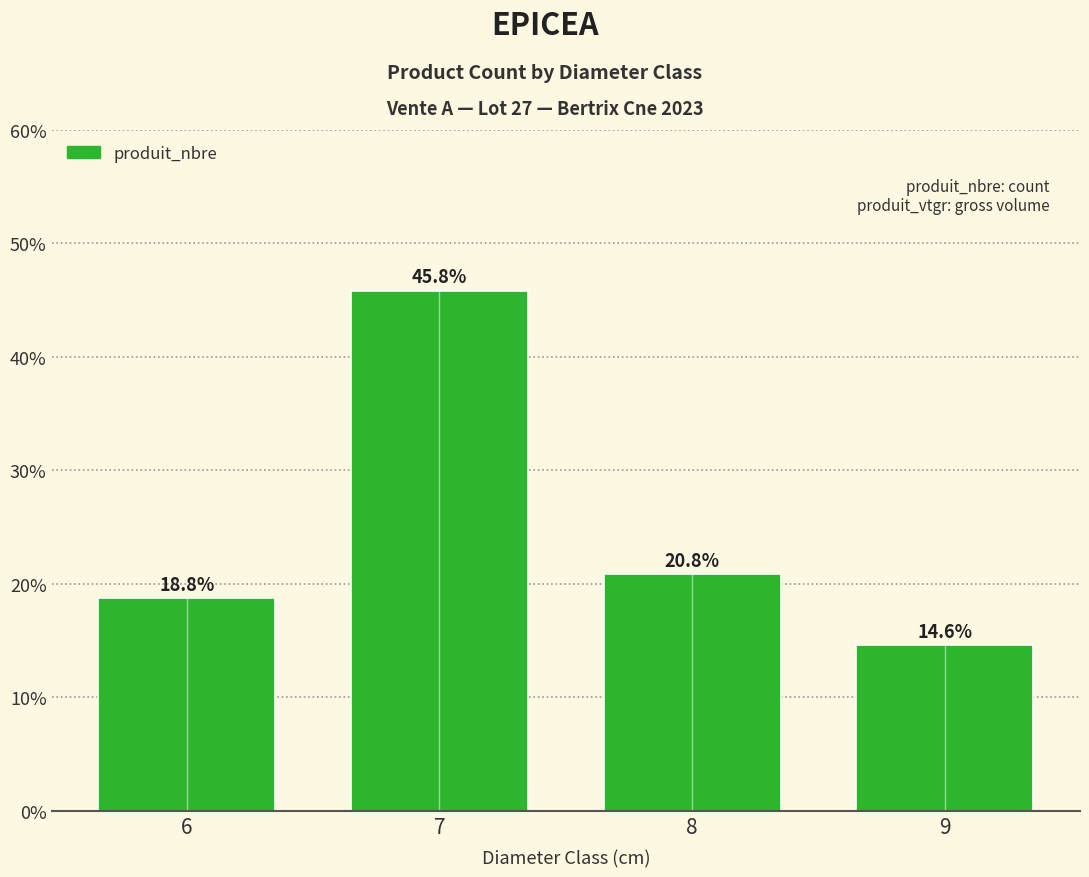

Where is the data nearest to the value 30?

8